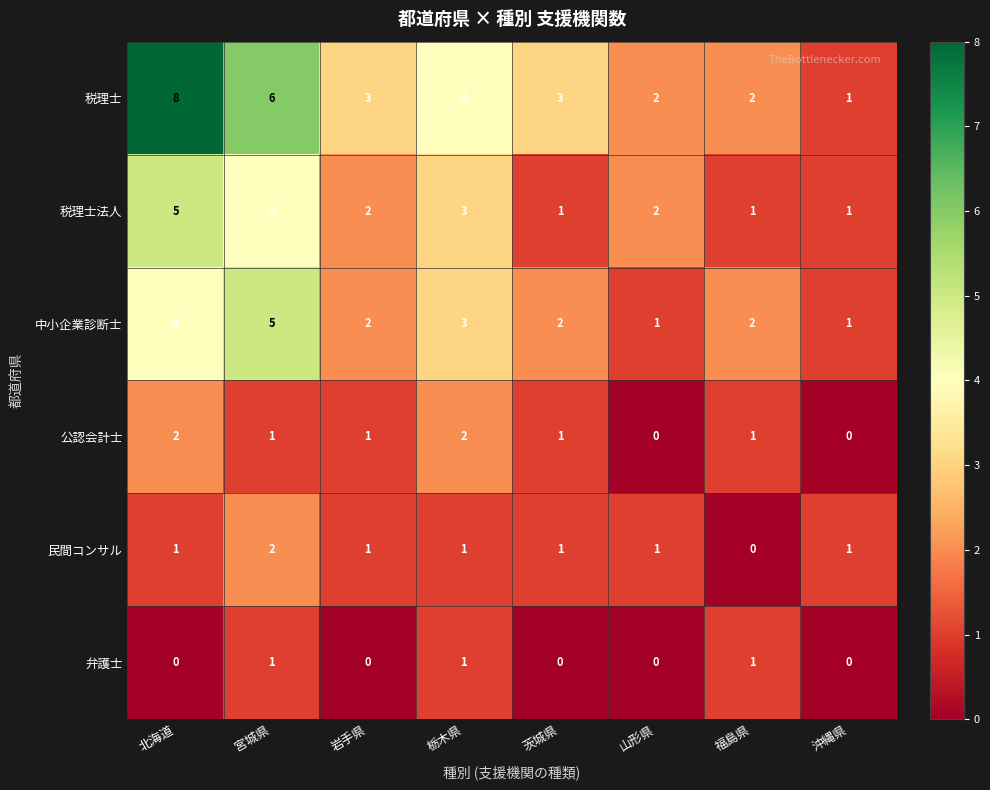

Which series has the widest spread of values?

税理士